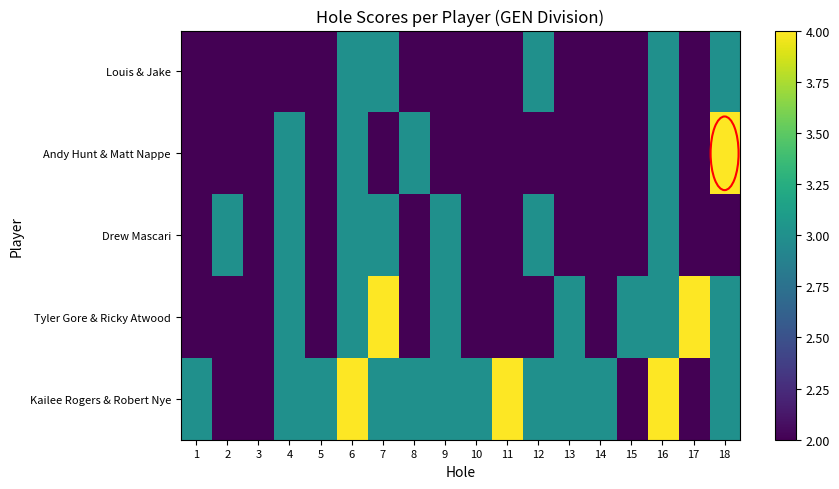

What is the minimum value shown in the chart?

2